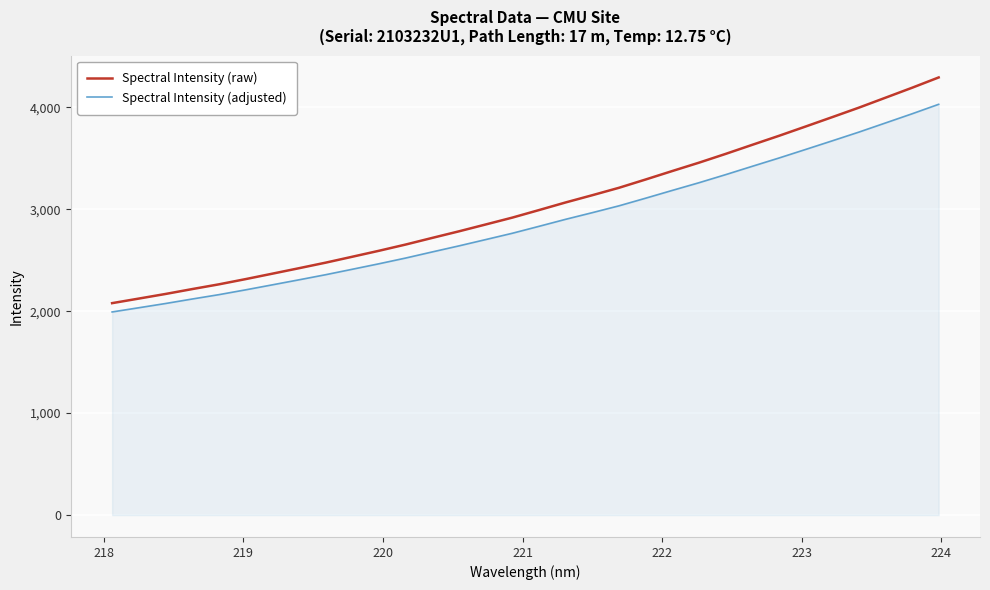

What is the difference between the maximum and minimum values in the Spectral Intensity (adjusted) series?

2036.7